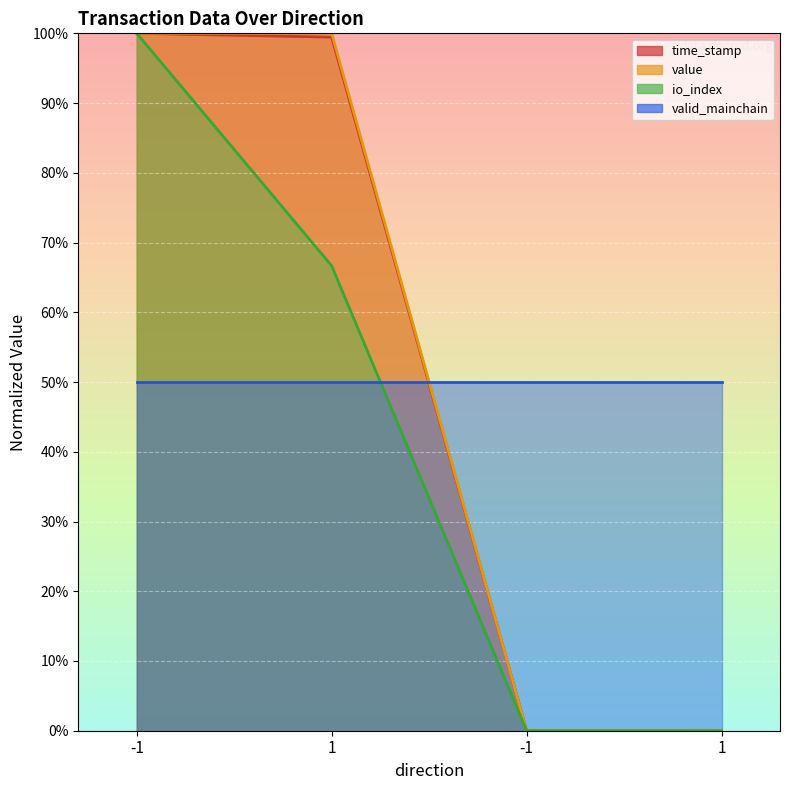

What is the difference between the maximum and minimum values in the value series?

100.0